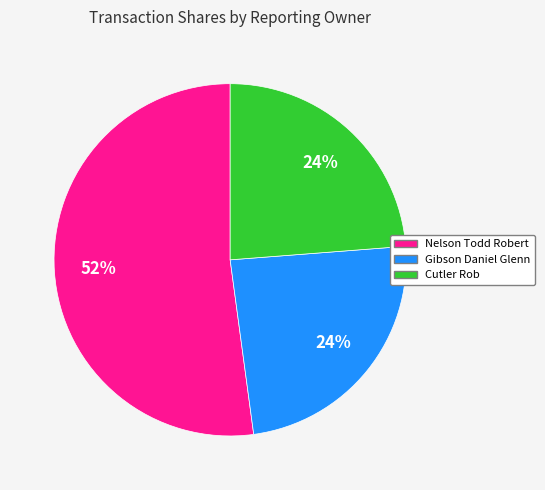

Between Nelson Todd Robert and Gibson Daniel Glenn, which is larger?

Nelson Todd Robert